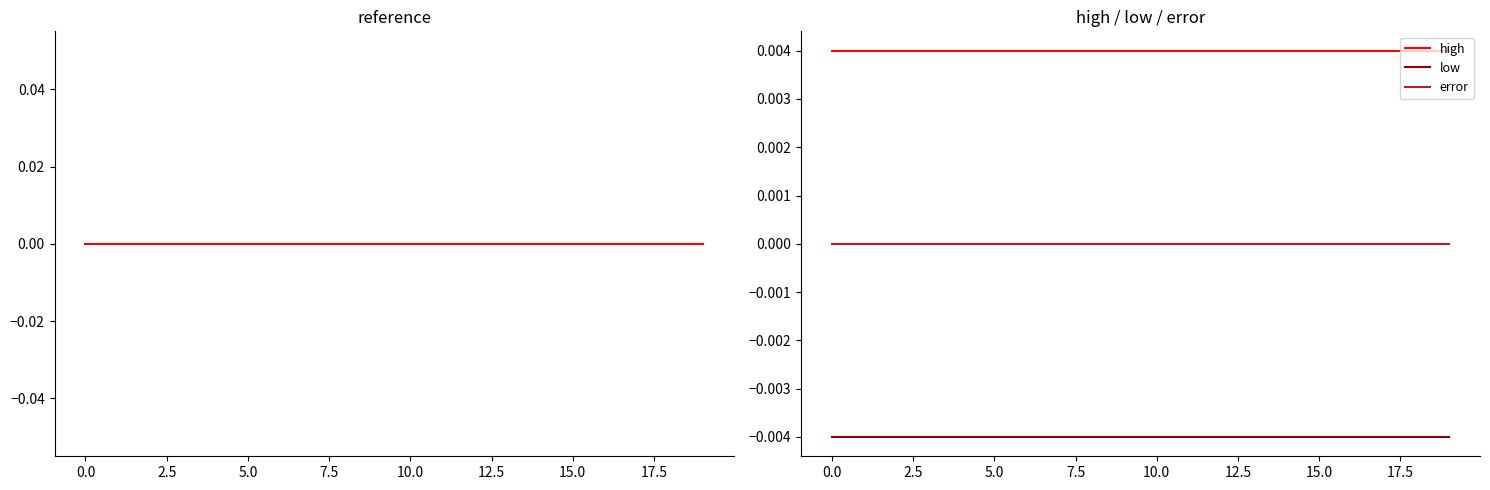

True or false: high and low cross at least once.

False